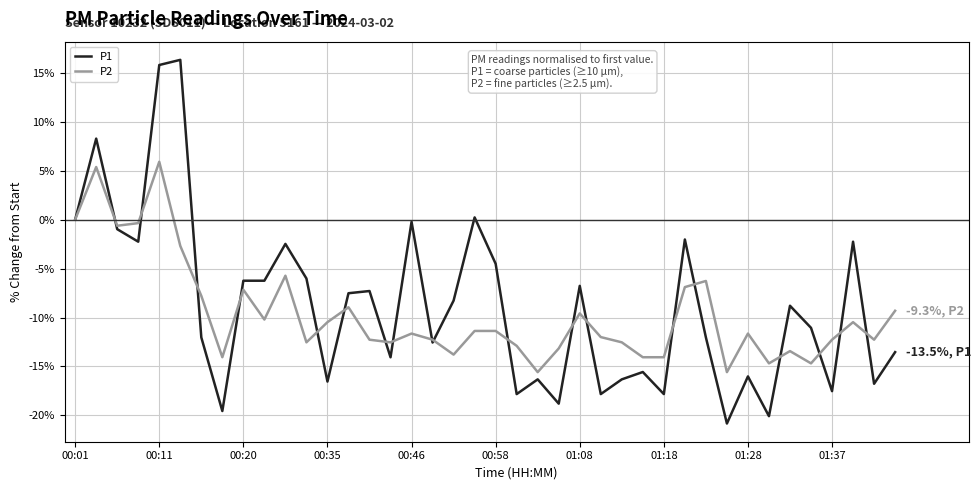

Which series has the largest total across all categories?

P1